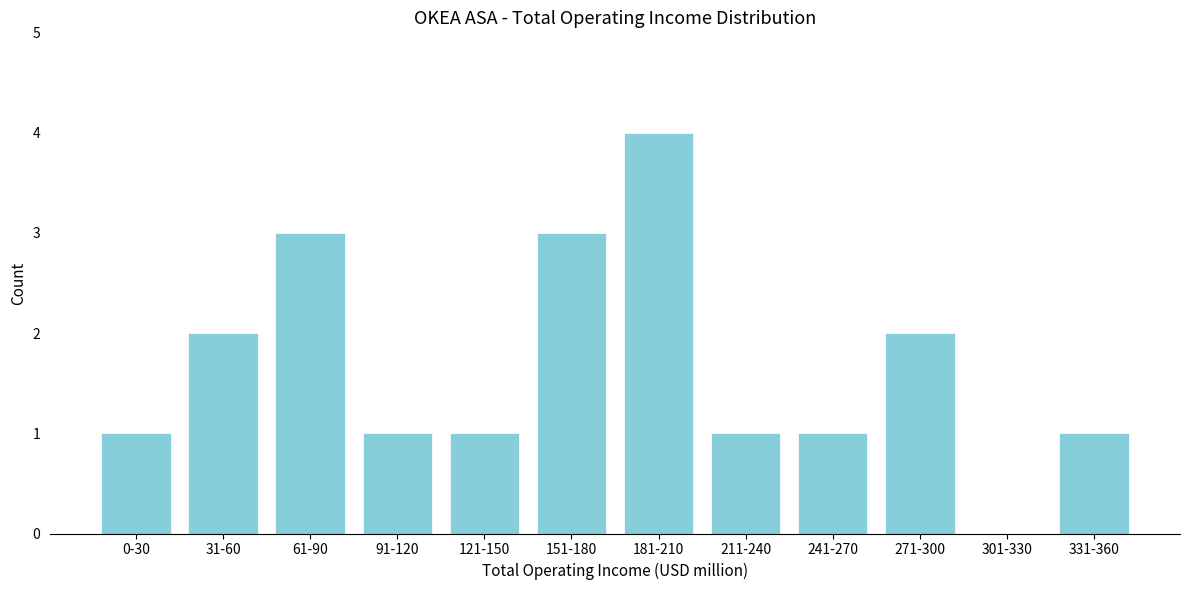

Reading left to right, extract all data points from this chart.

0-30=1	31-60=2	61-90=3	91-120=1	121-150=1	151-180=3	181-210=4	211-240=1	241-270=1	271-300=2	301-330=0	331-360=1